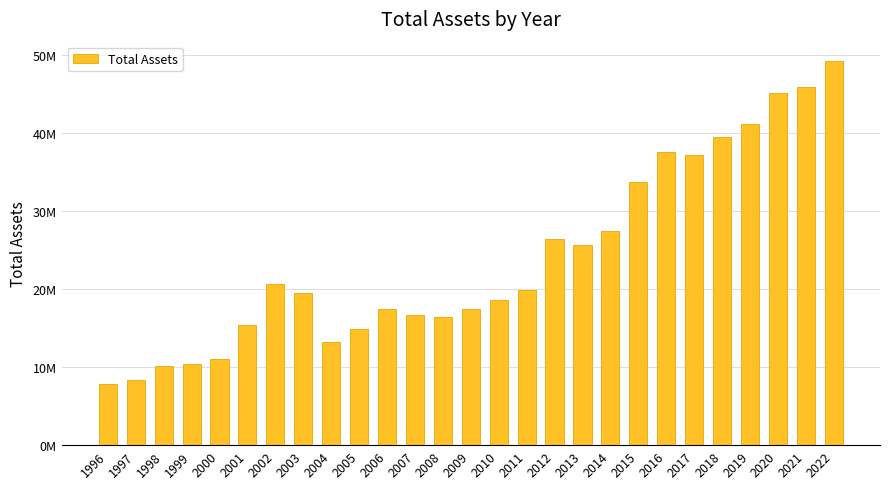

Is it true that the value at 2019 is 41196896?

True